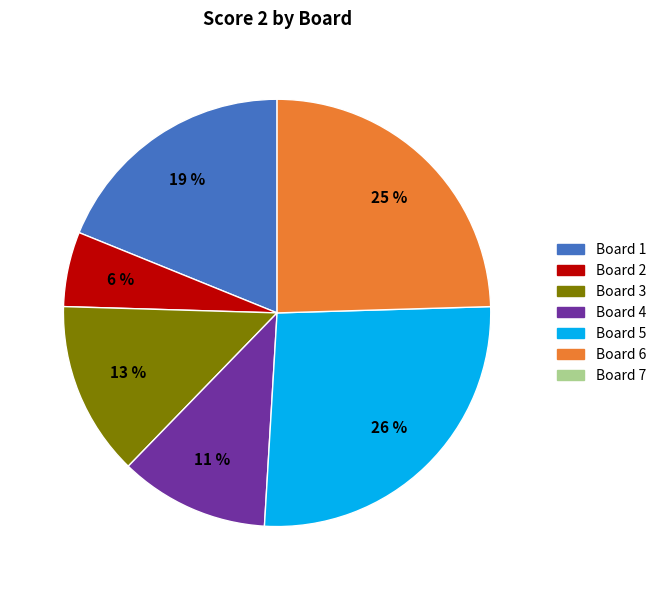

To the nearest percent, what is the average slice percentage?

17%